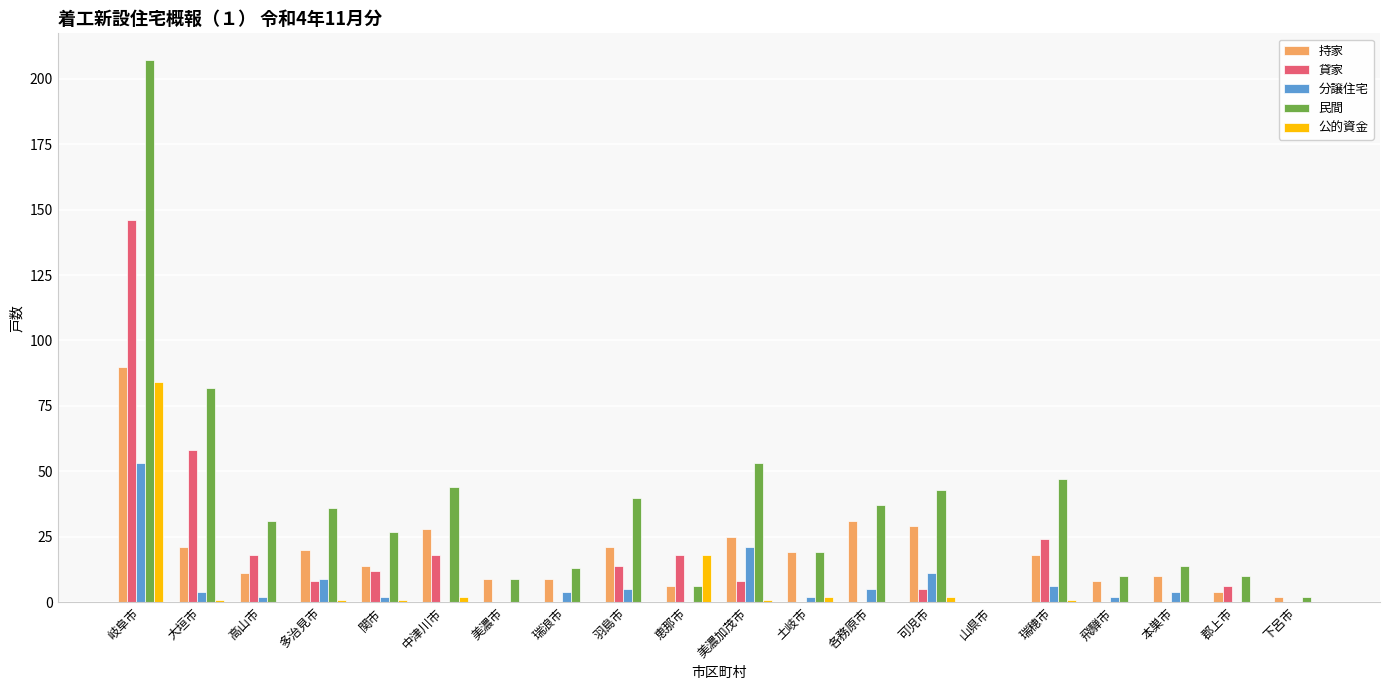

The 持家 series shows -38 at 山県市. True or false?

False